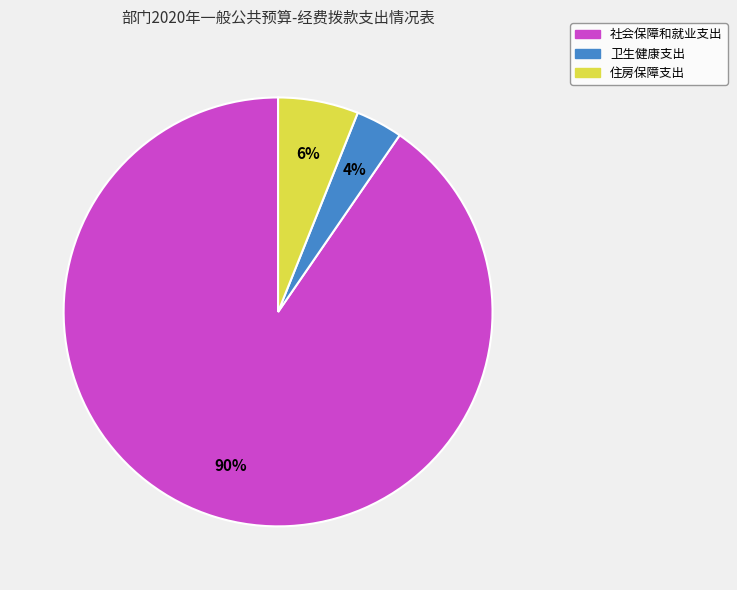

Between 卫生健康支出 and 住房保障支出, which is larger?

住房保障支出